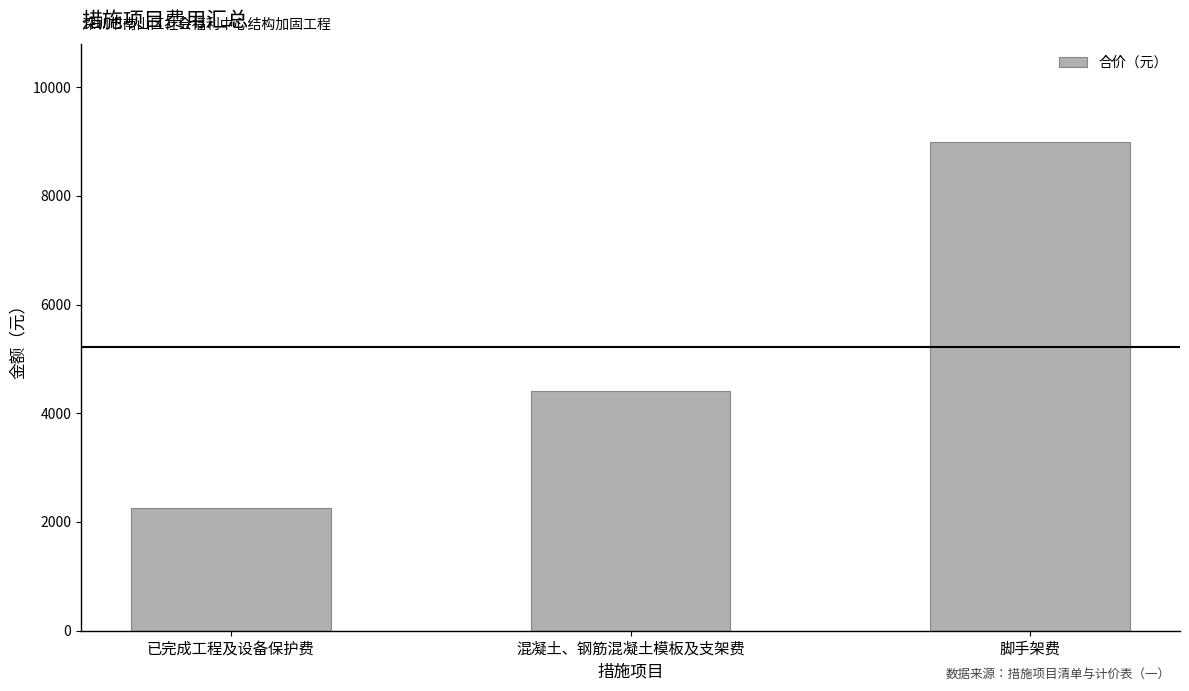

Where is the data nearest to the value 5626?

混凝土、钢筋混凝土模板及支架费